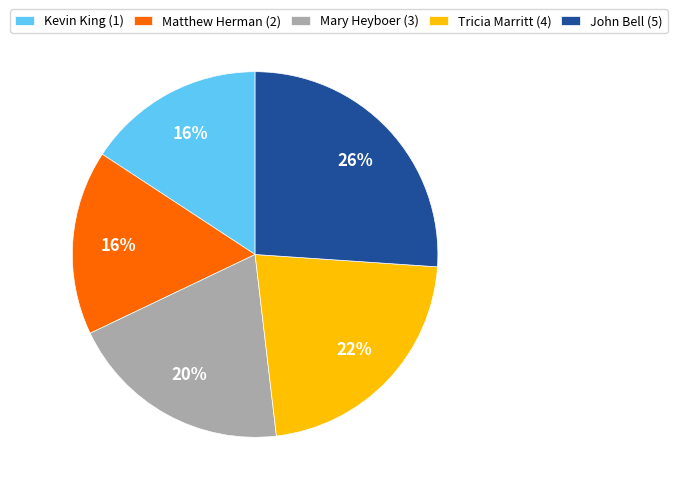

Does Tricia Marritt (4) account for over 50% of the chart?

No